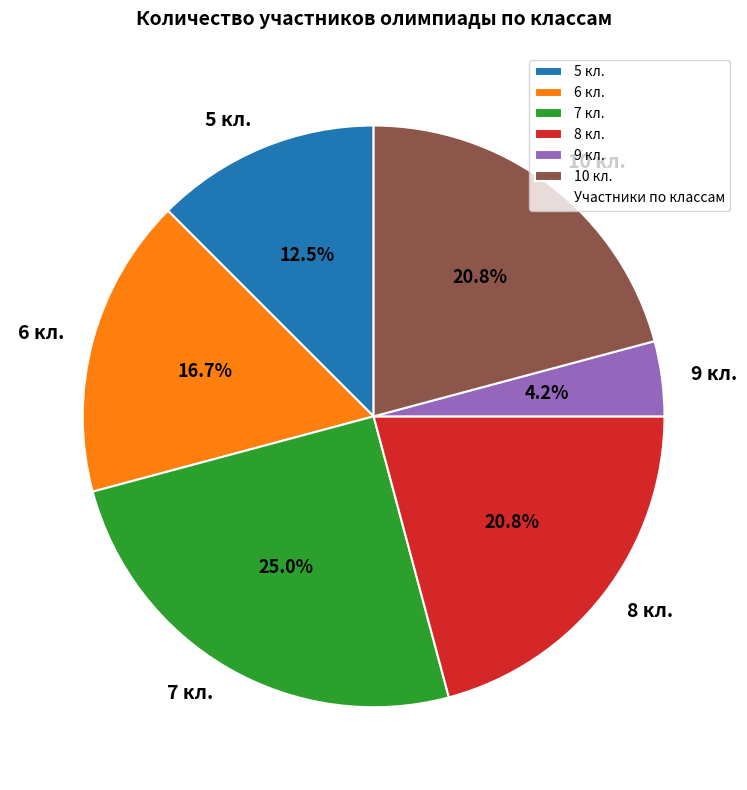

Which slice is the largest?

7 кл.